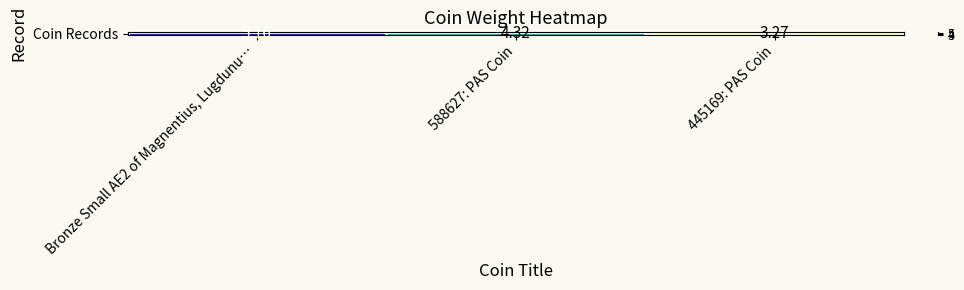

Rank the categories by value from highest to lowest.

Bronze Small AE2 of Magnentius, Lugdunu…, 588627: PAS Coin, 445169: PAS Coin